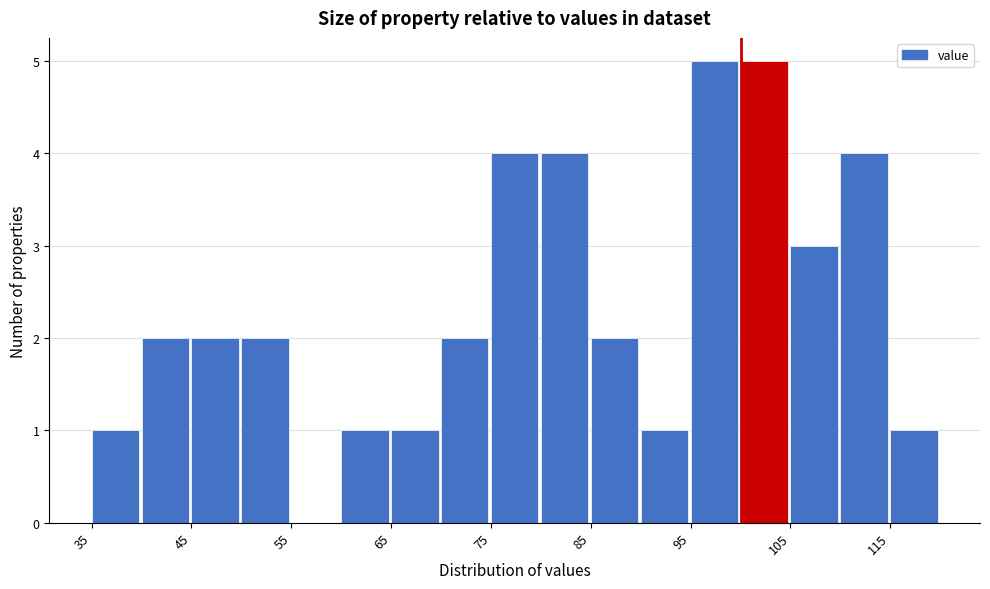

Reading left to right, list every bar in this chart as the range it spans on the x-axis followed by its height. The values are not printed on the chart, so give them approximately, as read against the axis.

35 to 40: 1
40 to 45: 2
45 to 50: 2
50 to 55: 2
55 to 60: 0
60 to 65: 1
65 to 70: 1
70 to 75: 2
75 to 80: 4
80 to 85: 4
85 to 90: 2
90 to 95: 1
95 to 100: 5
100 to 105: 5
105 to 110: 3
110 to 115: 4
115 to 120: 1